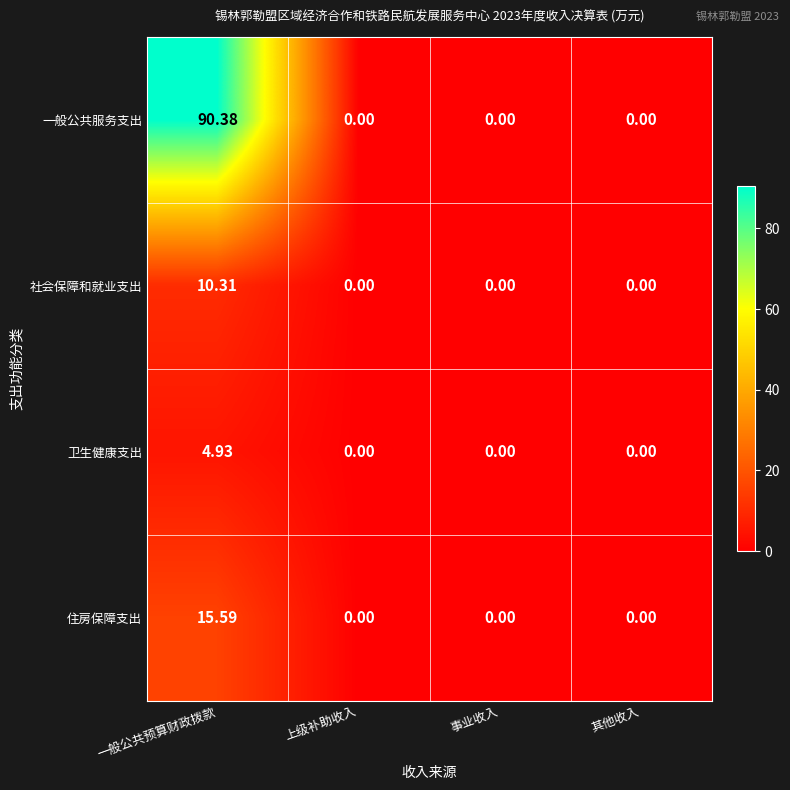

Which series changed the most between 一般公共预算财政拨款 and 事业收入?

一般公共服务支出